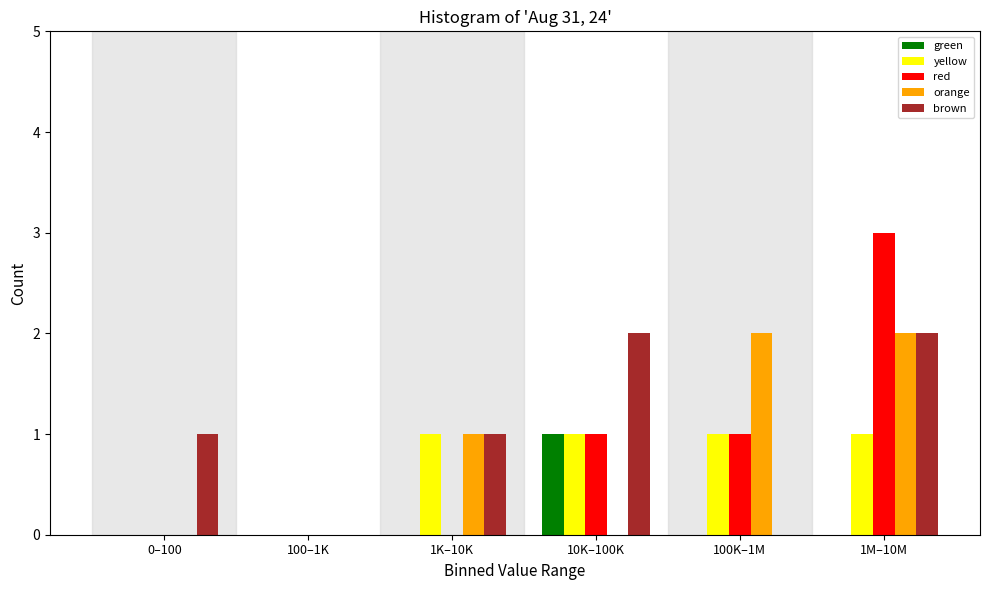

Reading left to right, extract all data points from this chart.

green: 0–100=0	100–1K=0	1K–10K=0	10K–100K=1	100K–1M=0	1M–10M=0
yellow: 0–100=0	100–1K=0	1K–10K=1	10K–100K=1	100K–1M=1	1M–10M=1
red: 0–100=0	100–1K=0	1K–10K=0	10K–100K=1	100K–1M=1	1M–10M=3
orange: 0–100=0	100–1K=0	1K–10K=1	10K–100K=0	100K–1M=2	1M–10M=2
brown: 0–100=1	100–1K=0	1K–10K=1	10K–100K=2	100K–1M=0	1M–10M=2